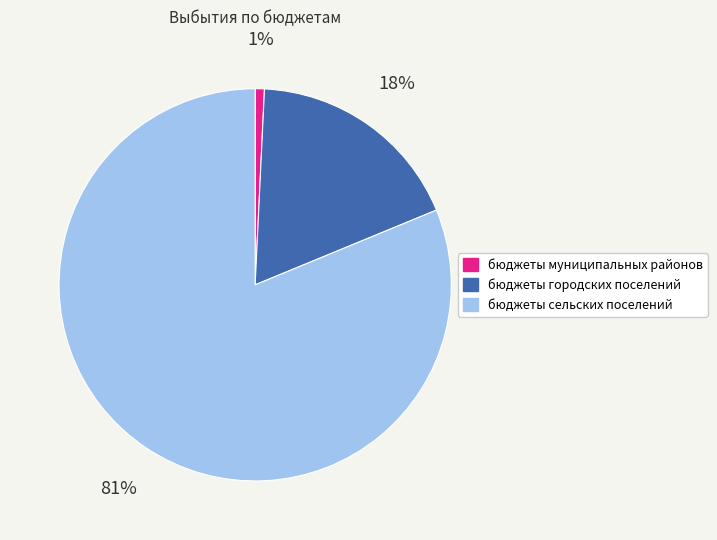

Which has a higher value, бюджеты муниципальных районов or бюджеты сельских поселений?

бюджеты сельских поселений